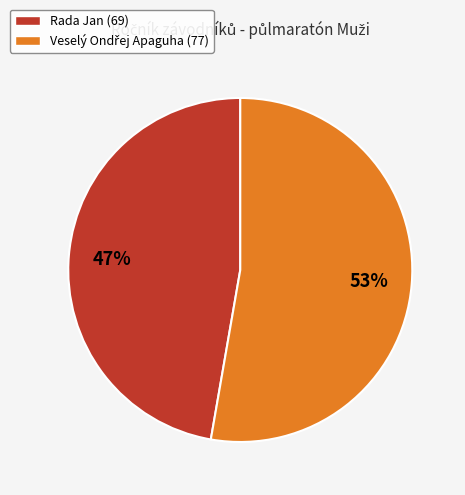

Does Rada Jan (69) represent more than half of the total?

No